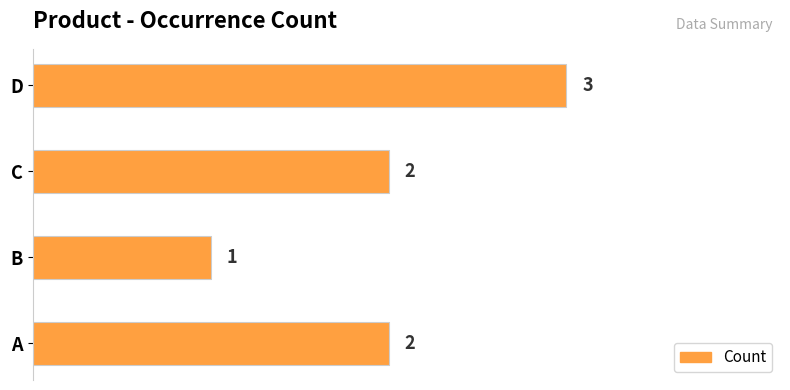

Approximately how many times larger is the value at C compared to B?

2.0